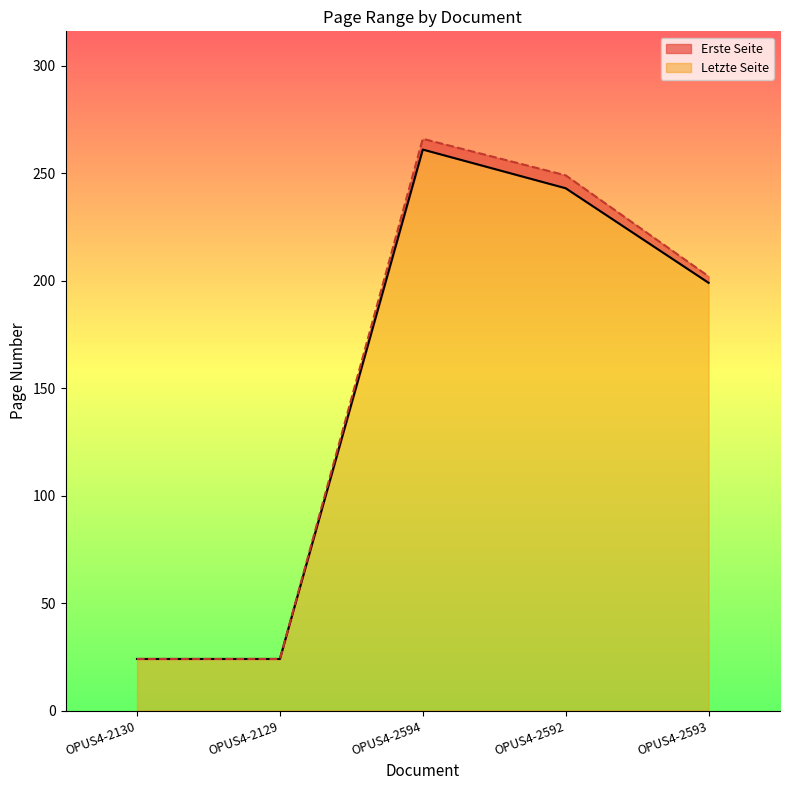

True or false: Letzte Seite has more than 0 interior local peaks.

True